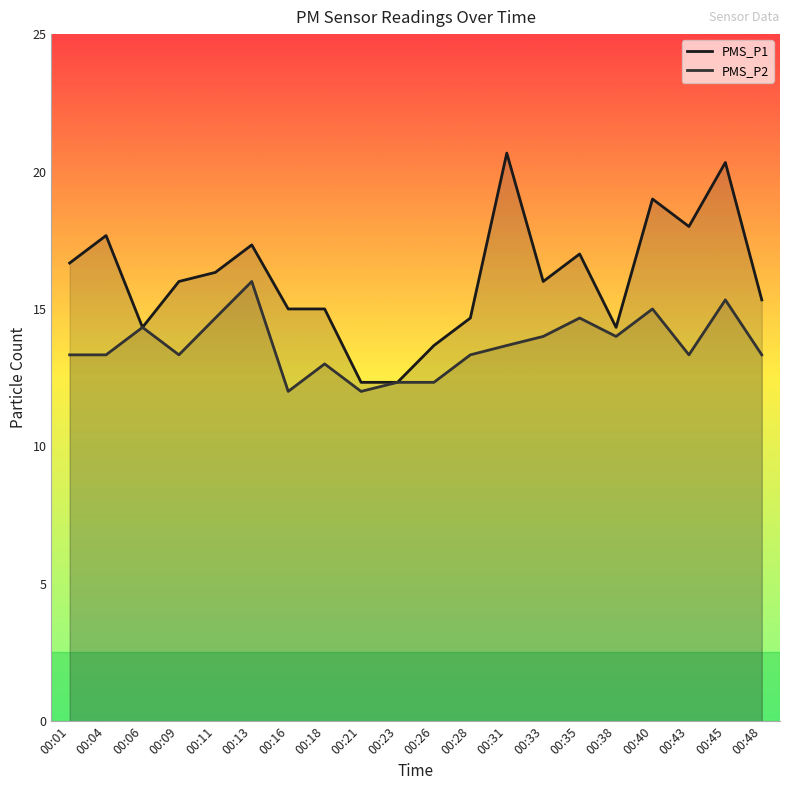

What is the difference between the second highest and second lowest values in the PMS_P1 series?

8.0